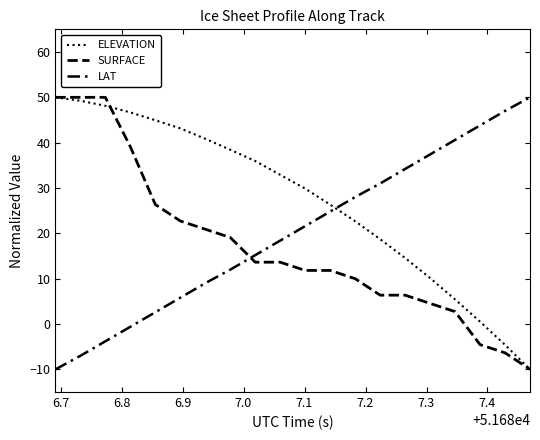

Does the chart display data point markers on the line(s)?

No